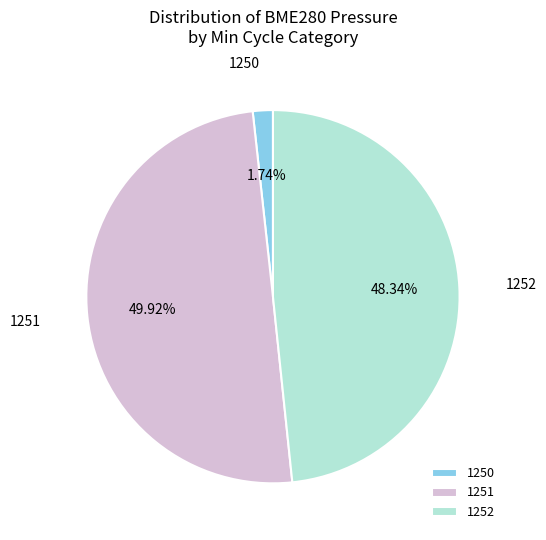

How many slices are in this pie chart?

3